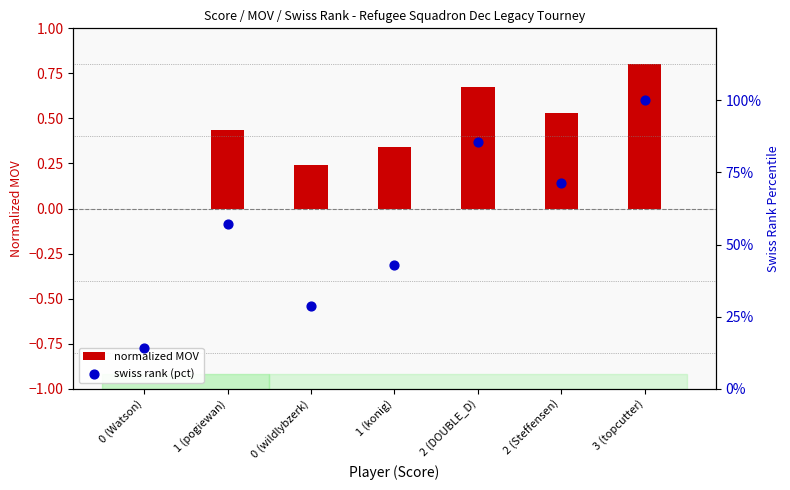

Which series has the widest spread of Y values?

swiss rank (pct)